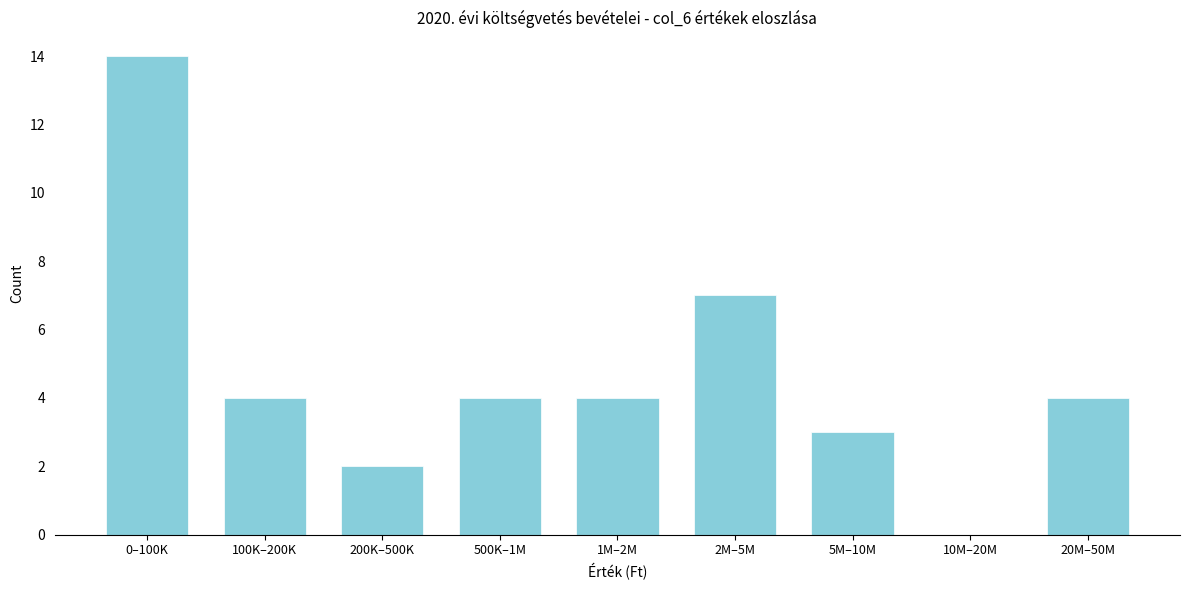

Reading right to left, extract all data points from this chart.

20M–50M=4	10M–20M=0	5M–10M=3	2M–5M=7	1M–2M=4	500K–1M=4	200K–500K=2	100K–200K=4	0–100K=14